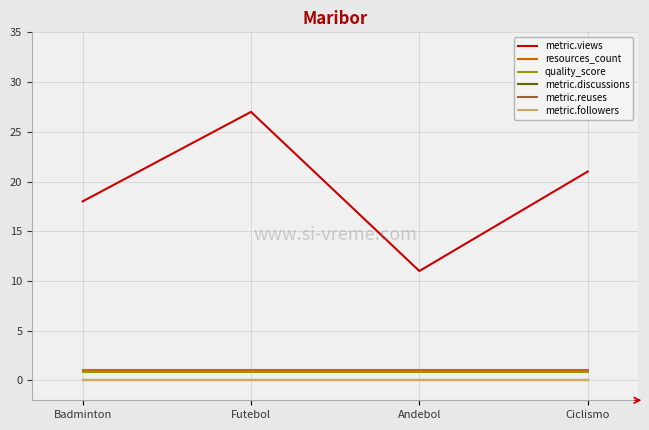

True or false: metric.followers has more than 2 points higher than both neighbors.

False